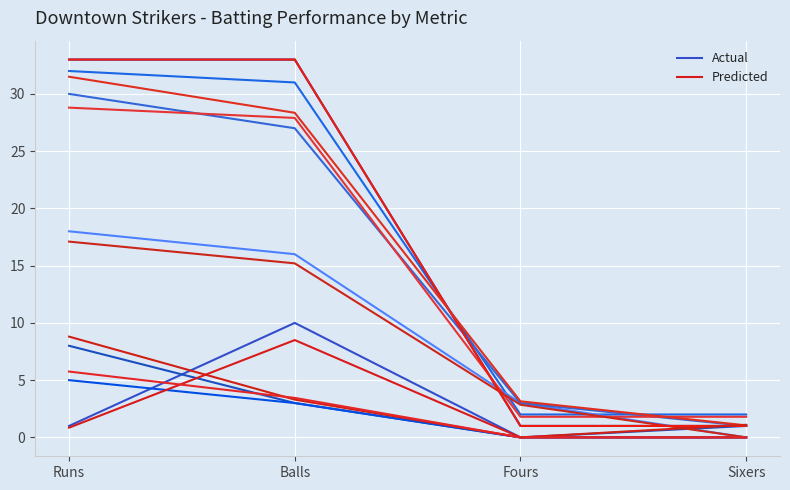

Reading right to left, transcribe all the data shown in this chart.

Actual: Sixers=0.0	Fours=0.0	Balls=10.0	Runs=1.0
Predicted: Sixers=0.0	Fours=0.0	Balls=8.5	Runs=0.8